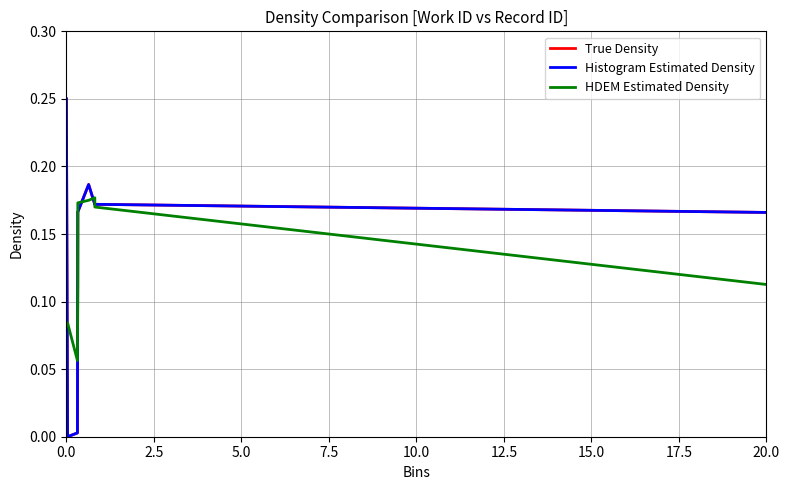

Count the number of data series in this chart.

3